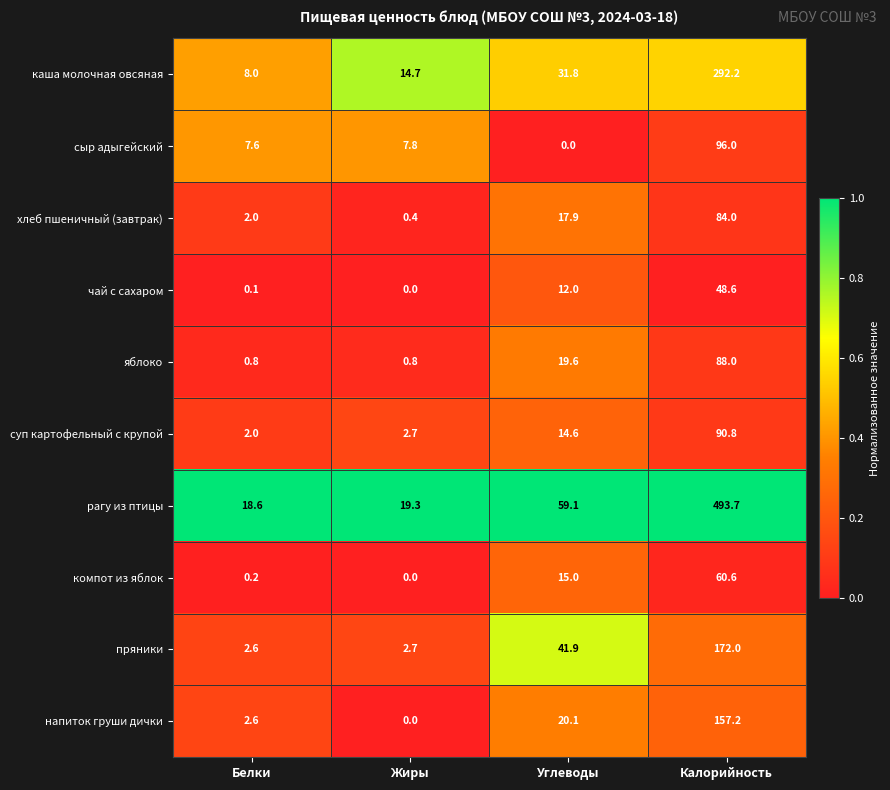

The value of компот из яблок at Белки is 0.2. True or false?

True